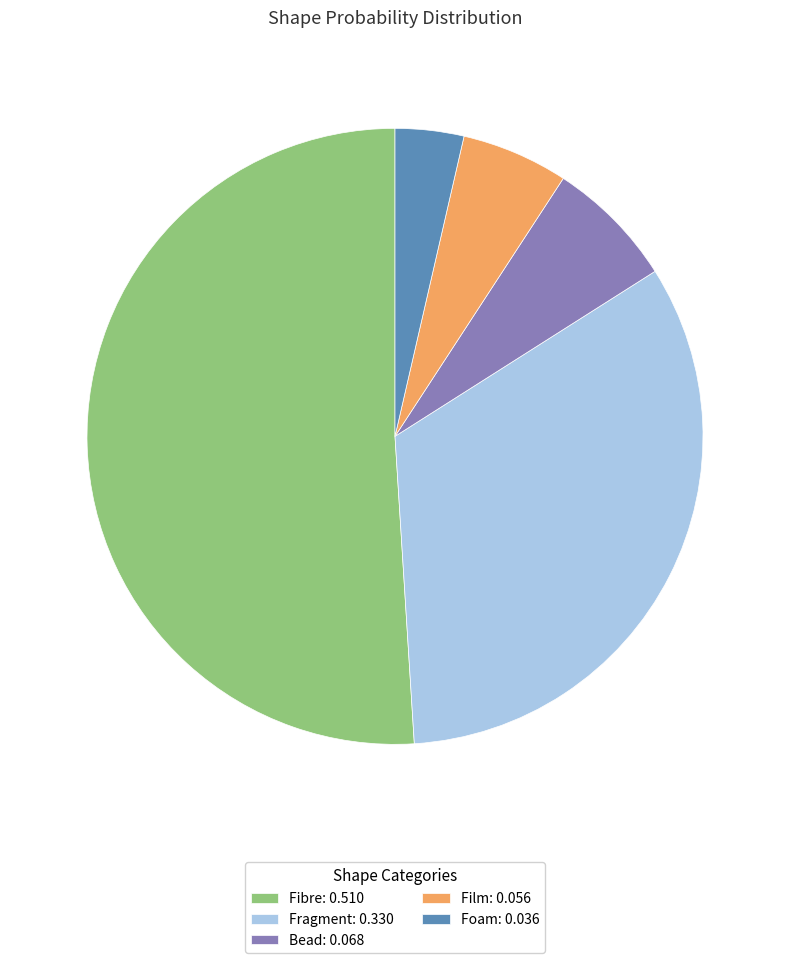

Is the sum of Foam: 0.036 and Fragment: 0.330 greater than half?

No